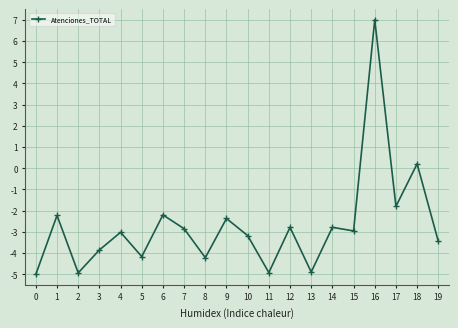

Is this an area chart (filled region under the line)?

No